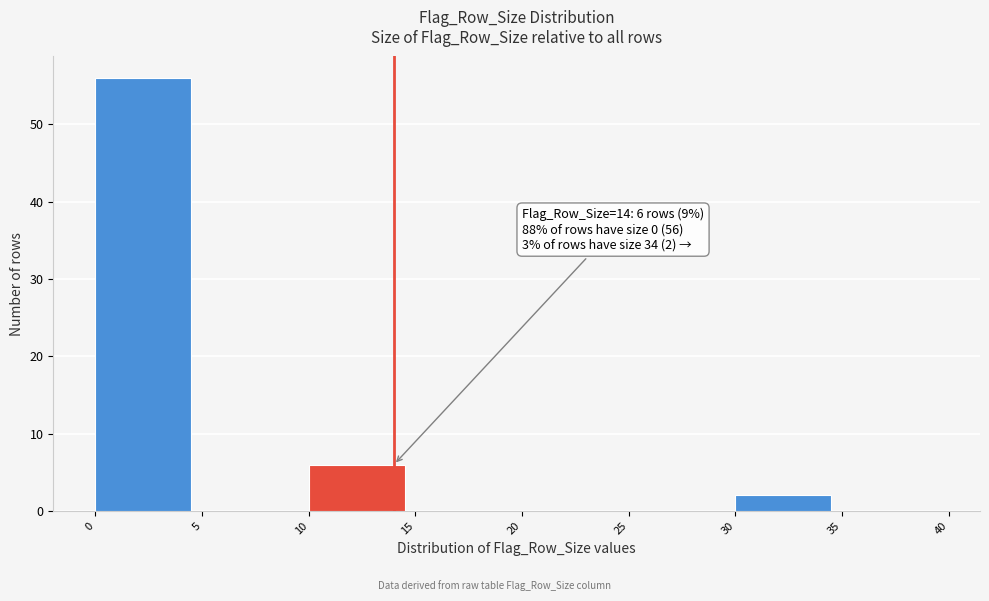

Over which range of the x-axis is the bar tallest?

0 to 5